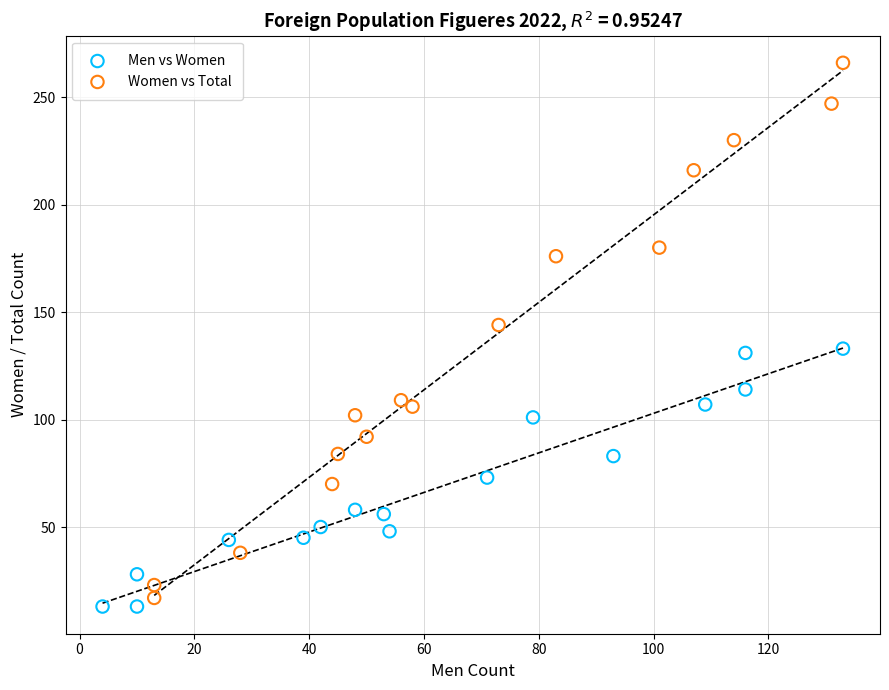

Which series contains the highest Y value?

Women vs Total